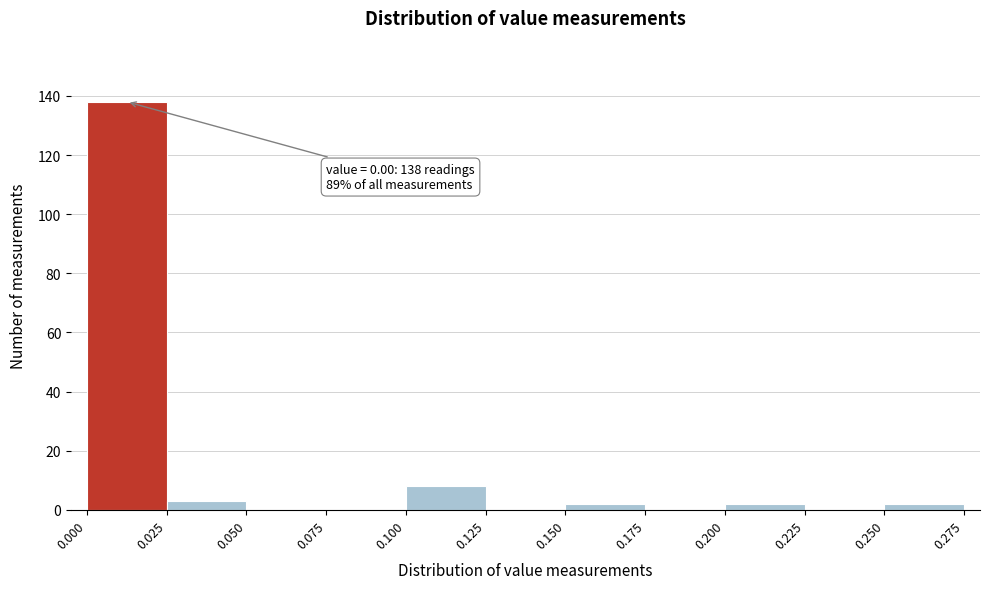

Which range on the x-axis has the tallest bar?

0.000 to 0.025